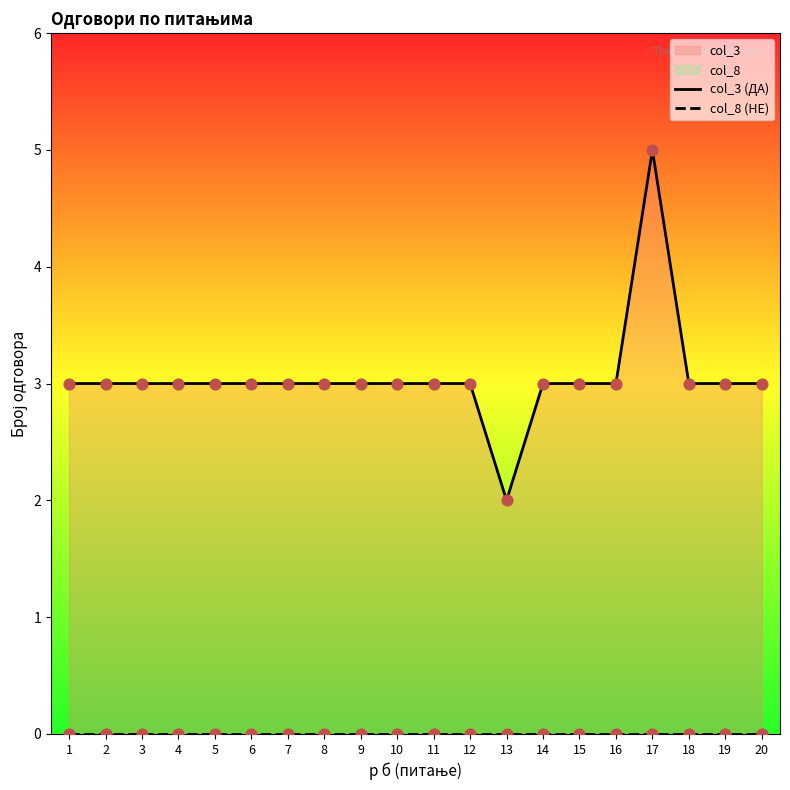

What is the total value across all series at 3?

3